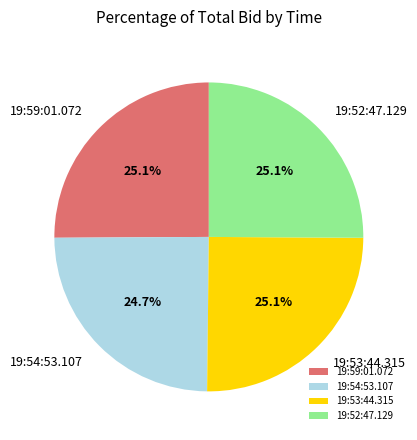

The 19:52:47.129 slice represents 25% of the pie. True or false?

True